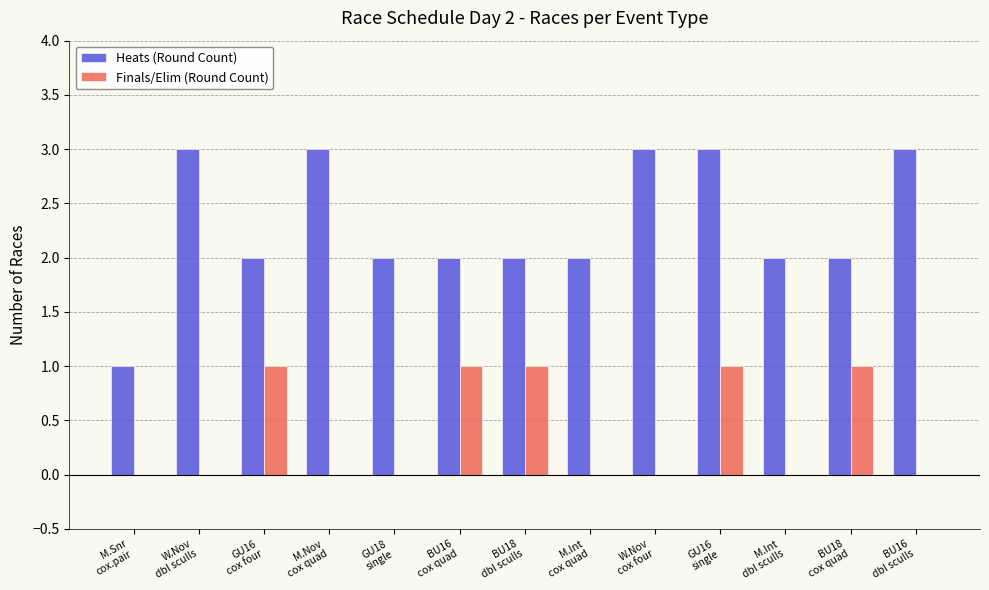

What is the greatest value displayed?

3